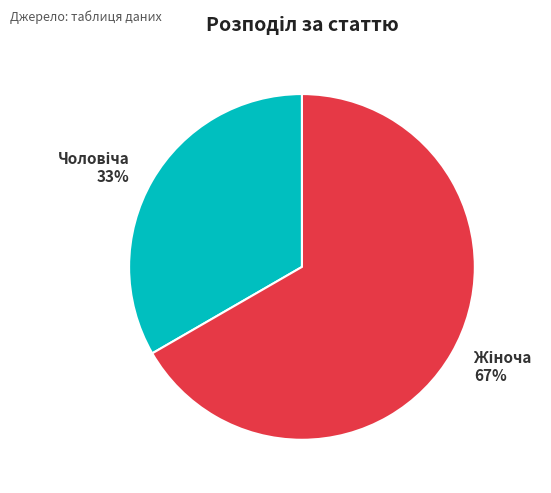

To the nearest percent, what is the average slice percentage?

50%